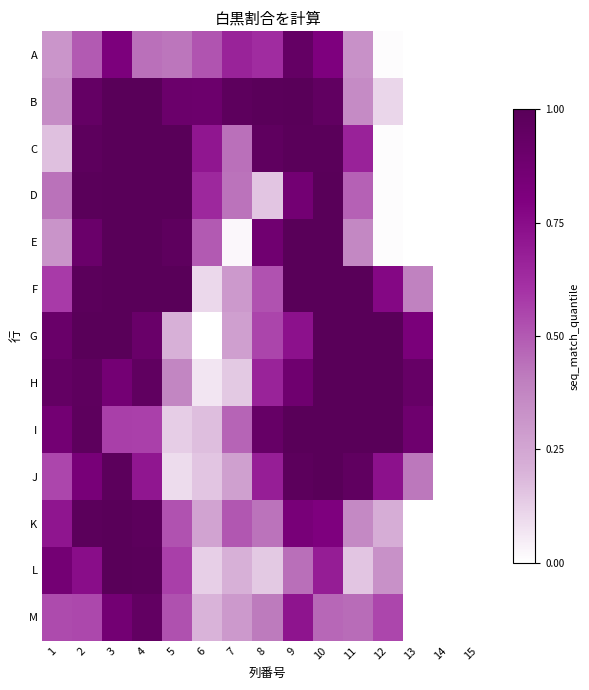

Reading left to right, what are all the values shown in this chart?

A: 1=0.3	2=0.5	3=0.8	4=0.4	5=0.4	6=0.5	7=0.7	8=0.6	9=0.9	10=0.8	11=0.3	12=0.0	13=0.0	14=0.0	15=0.0
B: 1=0.3	2=0.9	3=1.0	4=1.0	5=0.9	6=0.9	7=1.0	8=1.0	9=1.0	10=1.0	11=0.4	12=0.1	13=0.0	14=0.0	15=0.0
C: 1=0.2	2=1.0	3=1.0	4=1.0	5=1.0	6=0.7	7=0.4	8=1.0	9=1.0	10=1.0	11=0.7	12=0.0	13=0.0	14=0.0	15=0.0
D: 1=0.4	2=1.0	3=1.0	4=1.0	5=1.0	6=0.6	7=0.4	8=0.1	9=0.9	10=1.0	11=0.5	12=0.0	13=0.0	14=0.0	15=0.0
E: 1=0.3	2=0.9	3=1.0	4=1.0	5=1.0	6=0.5	7=0.0	8=0.9	9=1.0	10=1.0	11=0.4	12=0.0	13=0.0	14=0.0	15=0.0
F: 1=0.6	2=1.0	3=1.0	4=1.0	5=1.0	6=0.1	7=0.3	8=0.5	9=1.0	10=1.0	11=1.0	12=0.8	13=0.4	14=0.0	15=0.0
G: 1=0.9	2=1.0	3=1.0	4=0.9	5=0.2	6=0.0	7=0.3	8=0.6	9=0.7	10=1.0	11=1.0	12=1.0	13=0.8	14=0.0	15=0.0
H: 1=0.9	2=1.0	3=0.9	4=1.0	5=0.4	6=0.1	7=0.1	8=0.7	9=0.9	10=1.0	11=1.0	12=1.0	13=0.9	14=0.0	15=0.0
I: 1=0.9	2=1.0	3=0.6	4=0.6	5=0.1	6=0.2	7=0.5	8=0.9	9=1.0	10=1.0	11=1.0	12=1.0	13=0.9	14=0.0	15=0.0
J: 1=0.5	2=0.8	3=1.0	4=0.7	5=0.1	6=0.1	7=0.3	8=0.7	9=1.0	10=1.0	11=1.0	12=0.7	13=0.4	14=0.0	15=0.0
K: 1=0.7	2=1.0	3=1.0	4=1.0	5=0.5	6=0.3	7=0.5	8=0.4	9=0.8	10=0.8	11=0.4	12=0.2	13=0.0	14=0.0	15=0.0
L: 1=0.9	2=0.7	3=1.0	4=1.0	5=0.6	6=0.1	7=0.2	8=0.1	9=0.4	10=0.7	11=0.1	12=0.3	13=0.0	14=0.0	15=0.0
M: 1=0.5	2=0.5	3=0.9	4=1.0	5=0.5	6=0.2	7=0.3	8=0.4	9=0.7	10=0.5	11=0.5	12=0.6	13=0.0	14=0.0	15=0.0